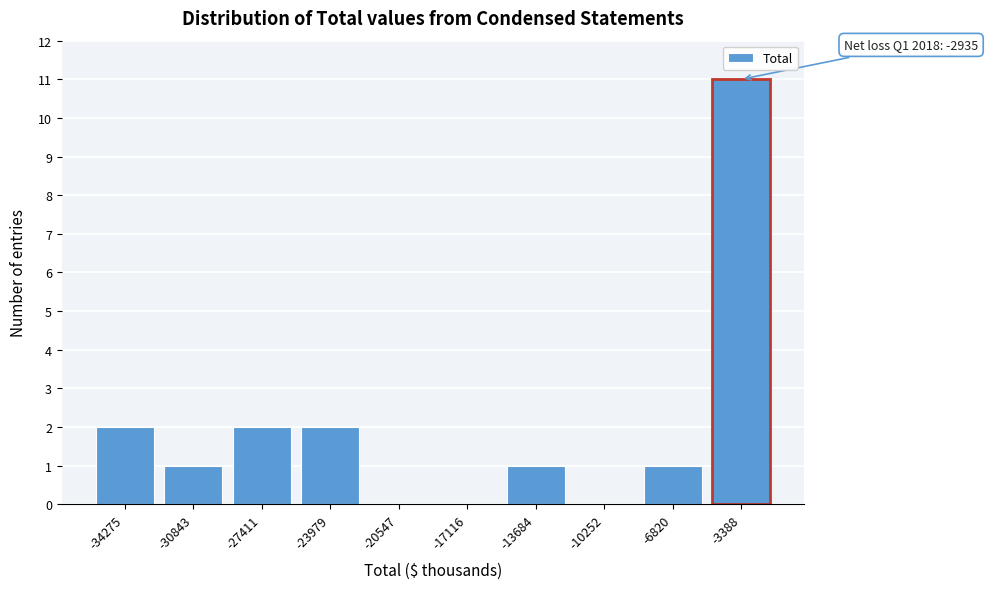

Reading left to right, extract all data points from this chart.

-34275=2	-30843=1	-27411=2	-23979=2	-20547=0	-17116=0	-13684=1	-10252=0	-6820=1	-3388=11